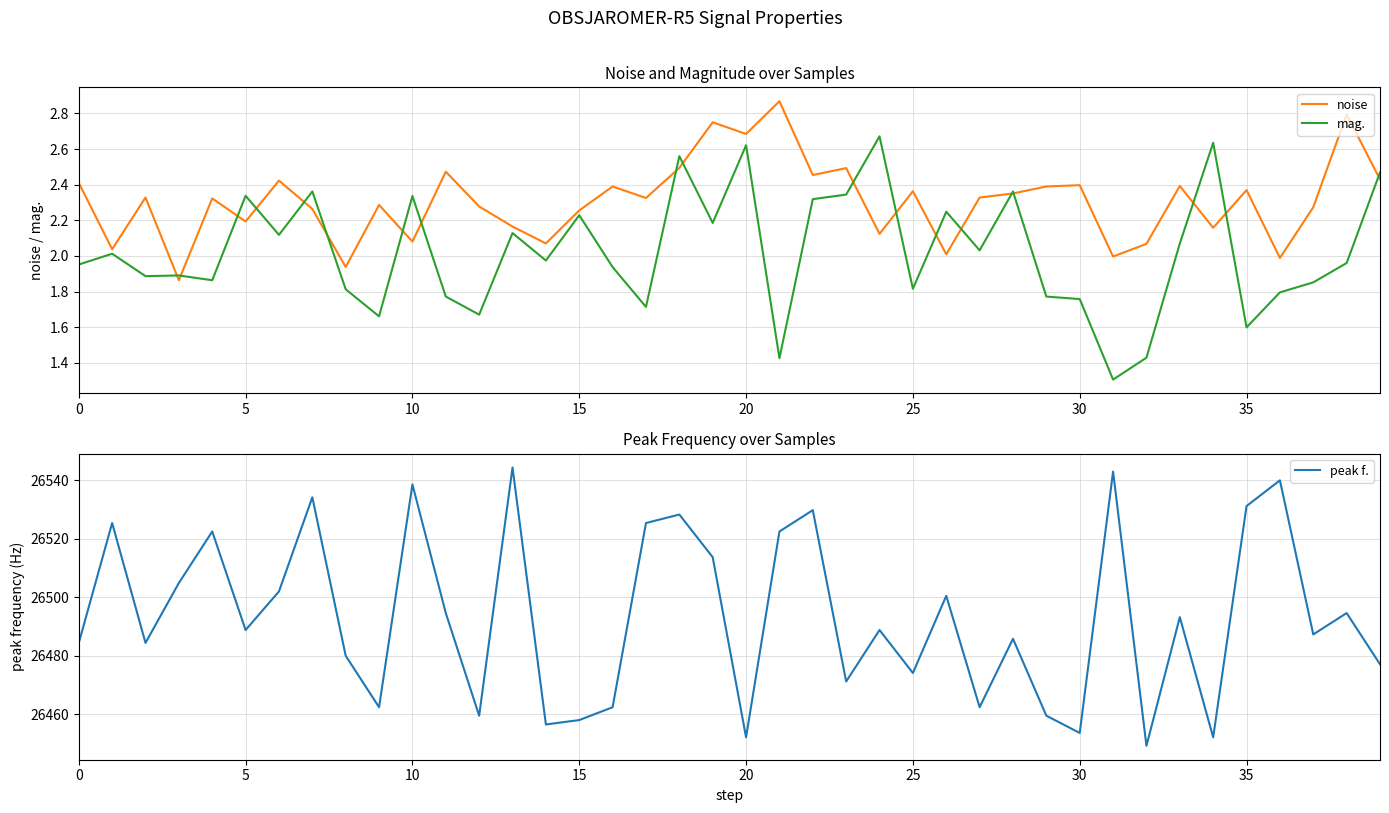

What is the highest value of the peak f. series?

26544.4